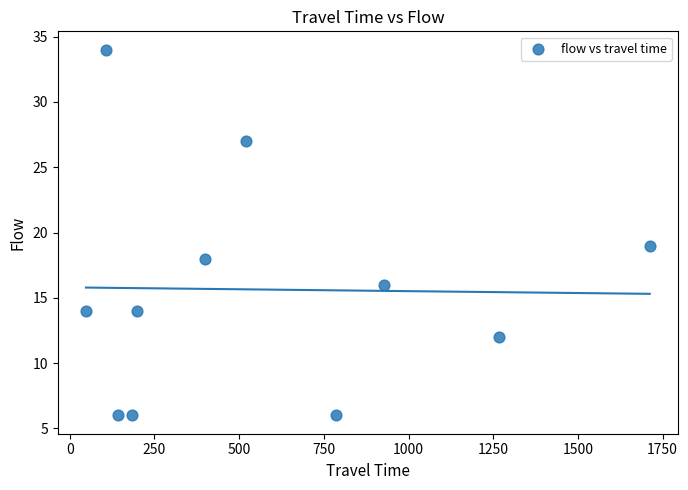

What Y value in the scatter plot is closest to 20?

19